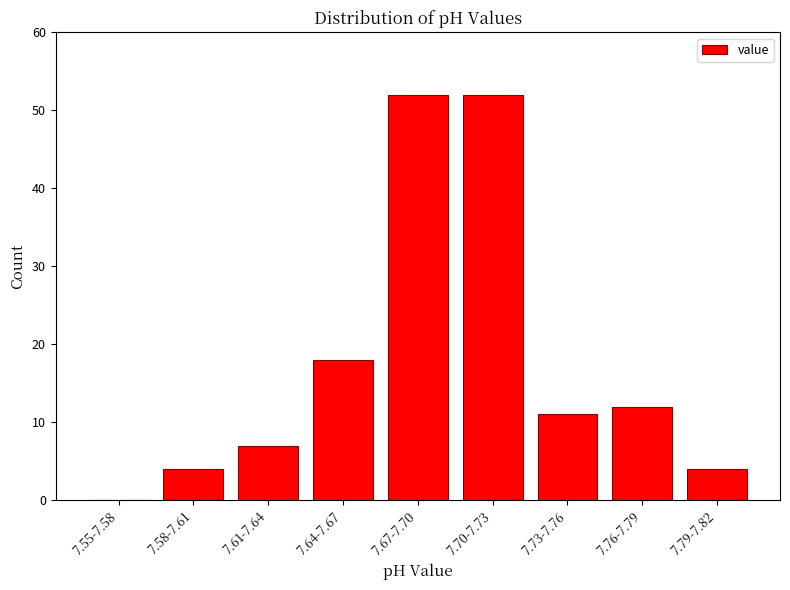

Reading left to right, what are all the values shown in this chart?

7.55-7.58=0	7.58-7.61=4	7.61-7.64=7	7.64-7.67=18	7.67-7.70=52	7.70-7.73=52	7.73-7.76=11	7.76-7.79=12	7.79-7.82=4